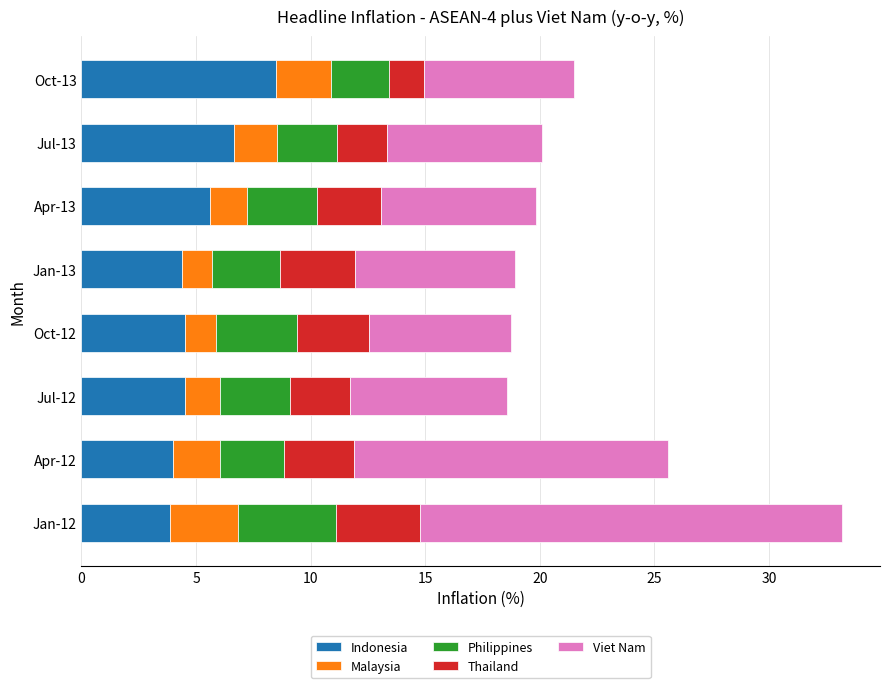

How many categories are shown in the chart?

8